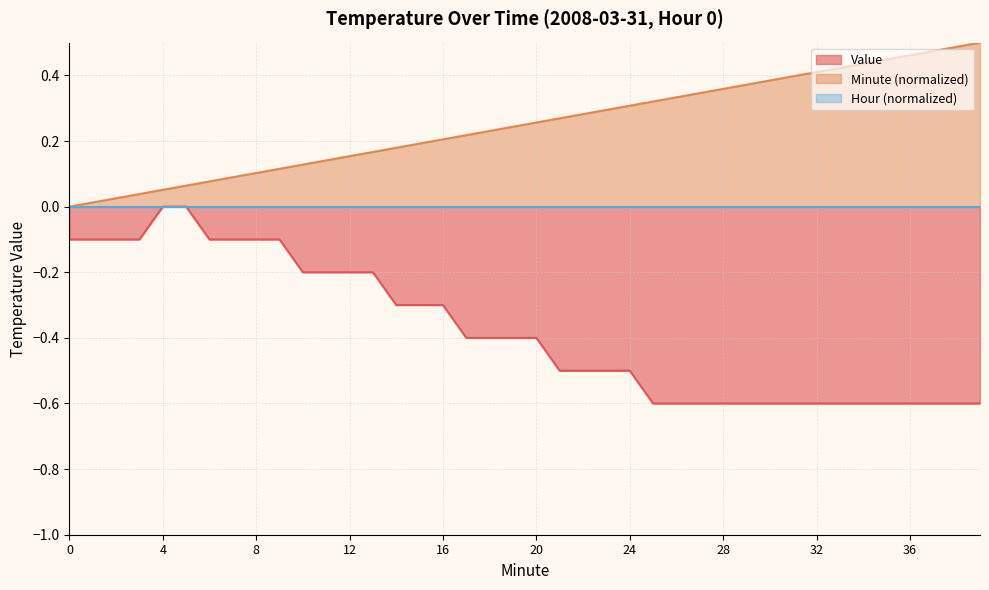

Rank the categories by Value value from highest to lowest.

4, 5, 0, 1, 2, 3, 6, 7, 8, 9, 10, 11, 12, 13, 14, 15, 16, 17, 18, 19, 20, 21, 22, 23, 24, 25, 26, 27, 28, 29, 30, 31, 32, 33, 34, 35, 36, 37, 38, 39